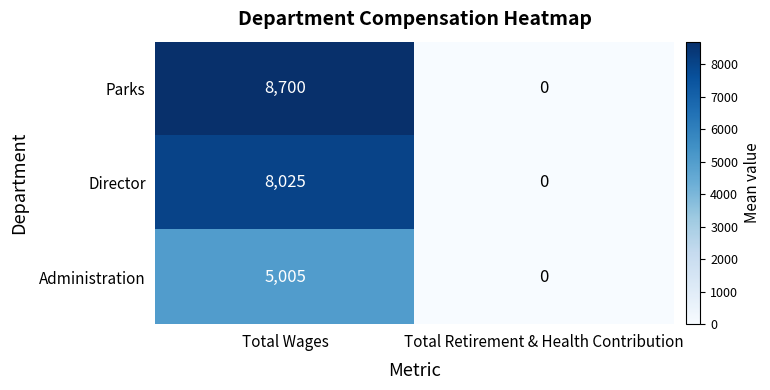

What is the difference between the maximum and minimum values in the Director series?

8025